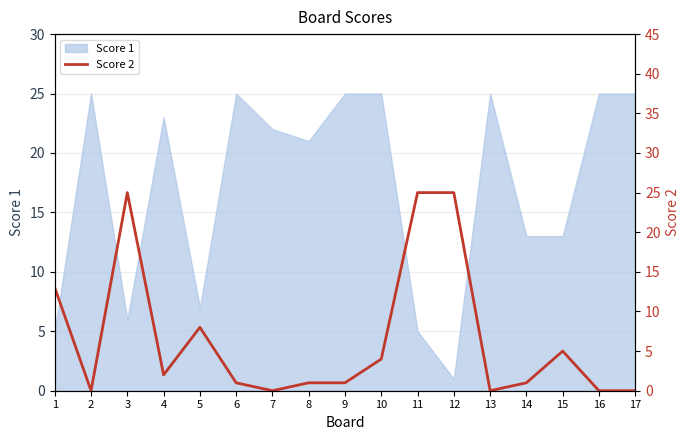

Reading left to right, extract all data points from this chart.

13	0	25	2	8	1	0	1	1	4	25	25	0	1	5	0	0